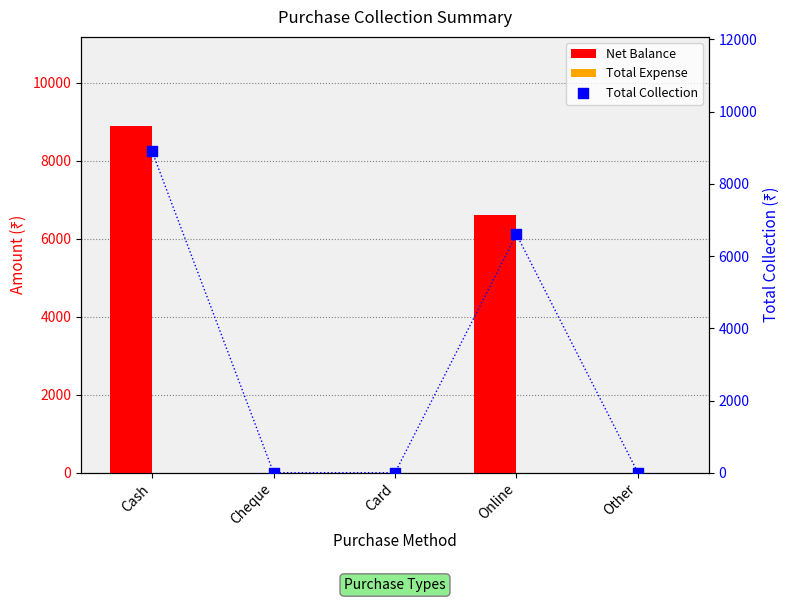

Is the value of Total Expense at Cheque greater than the value of Net Balance at Cheque?

No